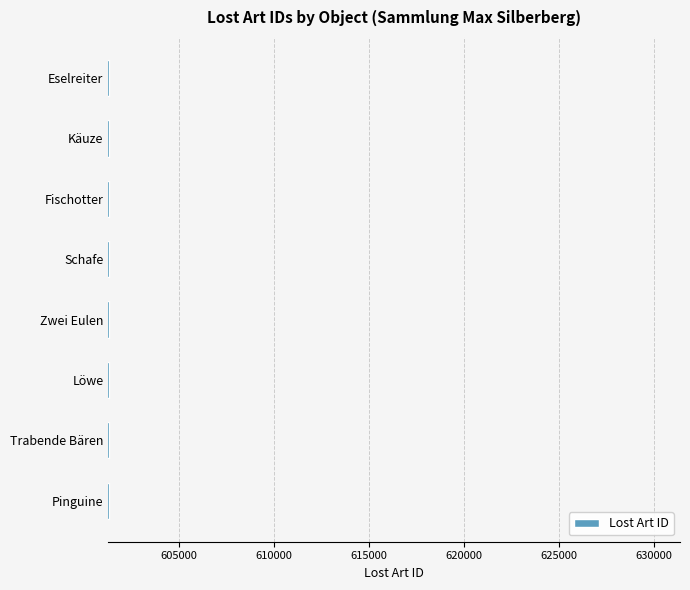

What value does the data have at Schafe?

601314